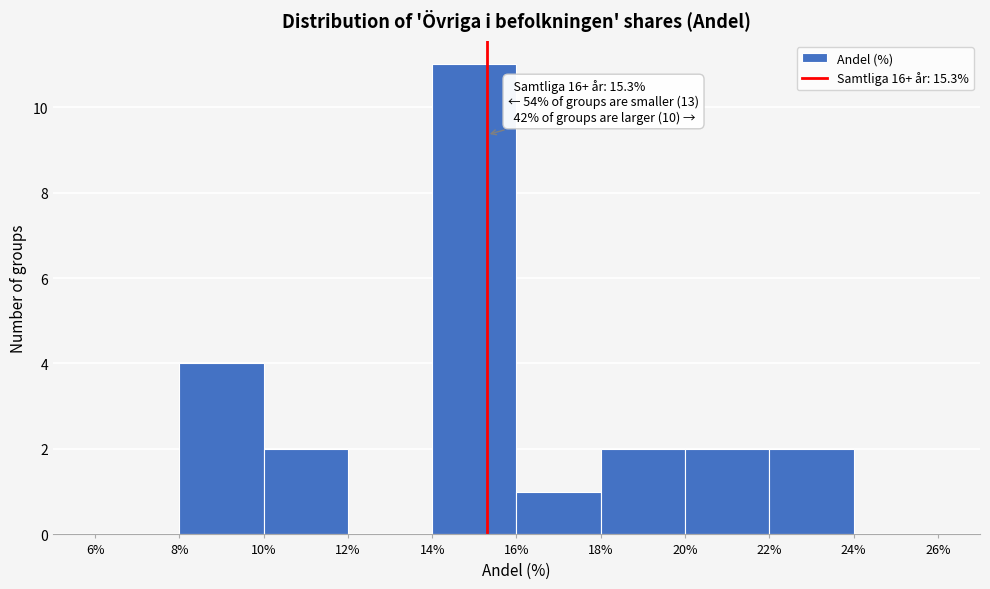

Over which range of the x-axis is the bar tallest?

14% to 16%